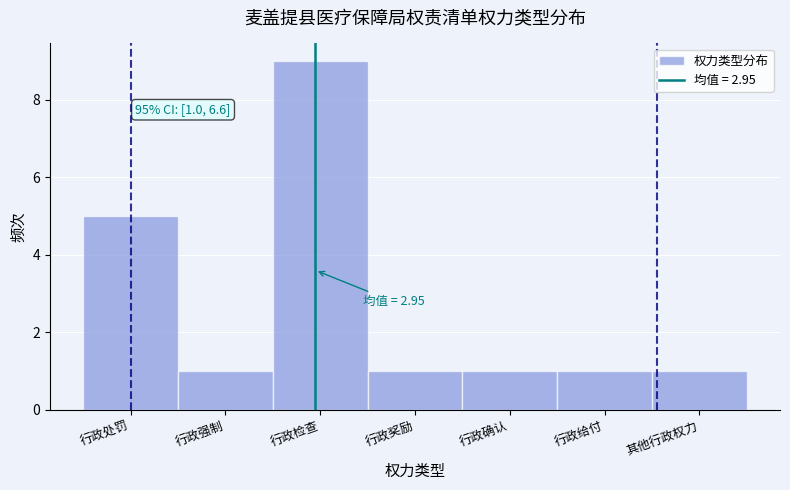

Reading left to right, extract all data points from this chart.

行政处罚=5	行政强制=1	行政检查=9	行政奖励=1	行政确认=1	行政给付=1	其他行政权力=1